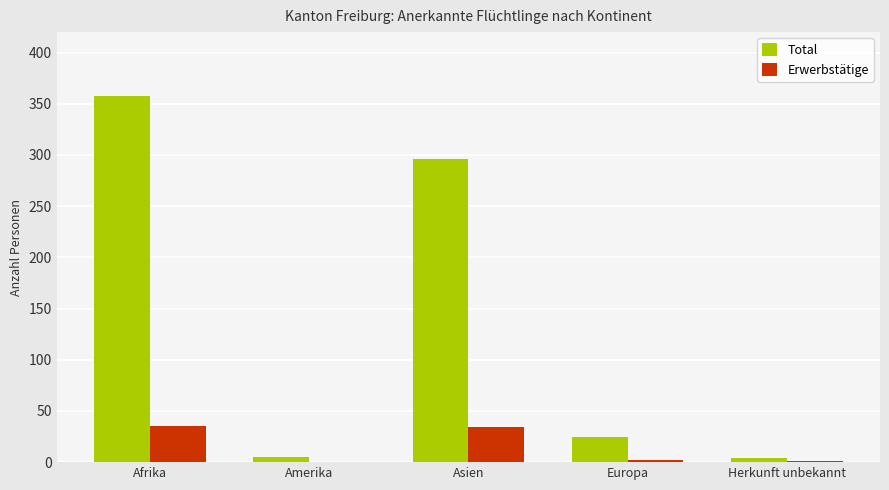

What is the maximum value shown in the chart?

358